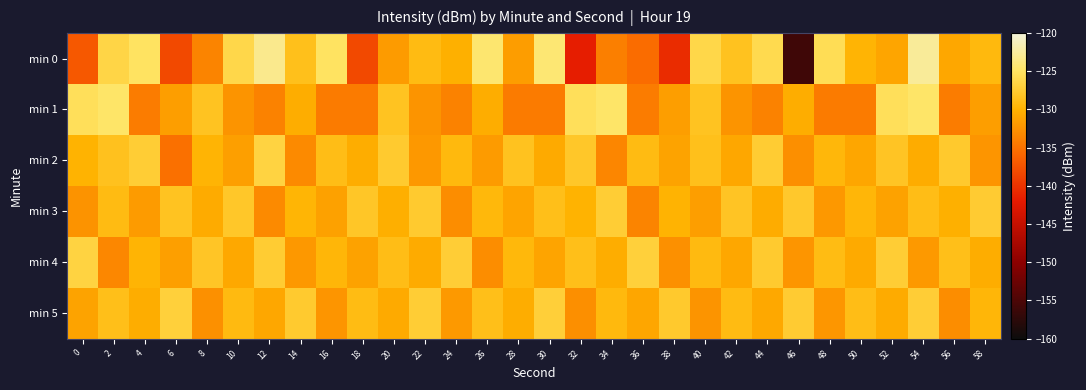

Reading left to right, list all the values displayed in this chart.

min 0: 0=-137.0	2=-126.4	4=-125.0	6=-138.3	8=-133.7	10=-126.2	12=-123.2	14=-128.7	16=-125.0	18=-138.2	20=-131.8	22=-129.1	24=-130.2	26=-124.4	28=-131.7	30=-124.3	32=-141.7	34=-134.1	36=-135.5	38=-140.5	40=-126.3	42=-128.4	44=-126.0	46=-156.0	48=-125.6	50=-129.8	52=-131.0	54=-122.7	56=-130.9	58=-129.3
min 1: 0=-125.5	2=-124.7	4=-134.3	6=-131.6	8=-128.4	10=-132.4	12=-133.8	14=-130.4	16=-134.3	18=-134.4	20=-128.4	22=-132.4	24=-133.8	26=-130.4	28=-134.3	30=-134.4	32=-125.5	34=-124.7	36=-134.3	38=-131.6	40=-128.4	42=-132.4	44=-133.8	46=-130.4	48=-134.3	50=-134.4	52=-125.5	54=-124.7	56=-134.3	58=-131.6
min 2: 0=-130.0	2=-128.5	4=-127.3	6=-135.2	8=-129.8	10=-131.5	12=-126.7	14=-133.2	16=-128.9	18=-130.4	20=-127.6	22=-132.1	24=-129.3	26=-131.8	28=-128.4	30=-130.7	32=-127.9	34=-133.5	36=-129.1	38=-131.2	40=-128.6	42=-130.9	44=-127.4	46=-132.8	48=-129.5	50=-131.0	52=-128.2	54=-130.5	56=-127.7	58=-132.3
min 3: 0=-132.5	2=-129.1	4=-131.8	6=-128.3	8=-130.6	10=-127.9	12=-133.2	14=-129.7	16=-131.4	18=-128.0	20=-130.3	22=-127.6	24=-132.9	26=-129.4	28=-131.1	30=-128.7	32=-130.0	34=-127.3	36=-133.6	38=-129.9	40=-131.6	42=-128.2	44=-130.5	46=-127.8	48=-132.1	50=-129.6	52=-131.3	54=-128.9	56=-130.2	58=-127.5
min 4: 0=-126.7	2=-133.4	4=-129.8	6=-131.5	8=-128.1	10=-130.8	12=-127.4	14=-132.1	16=-129.6	18=-131.3	20=-128.9	22=-130.6	24=-127.2	26=-132.9	28=-129.4	30=-131.1	32=-128.7	34=-130.4	36=-127.0	38=-132.7	40=-129.2	42=-130.9	44=-127.6	46=-132.3	48=-129.0	50=-130.7	52=-127.3	54=-132.0	56=-128.7	58=-130.4
min 5: 0=-131.2	2=-128.7	4=-130.4	6=-127.0	8=-132.7	10=-129.2	12=-130.9	14=-127.6	16=-132.3	18=-129.0	20=-130.7	22=-127.3	24=-132.0	26=-128.7	28=-130.4	30=-127.1	32=-132.8	34=-129.3	36=-131.0	38=-127.7	40=-132.4	42=-129.1	44=-130.8	46=-127.5	48=-132.2	50=-128.9	52=-130.6	54=-127.2	56=-132.9	58=-129.6